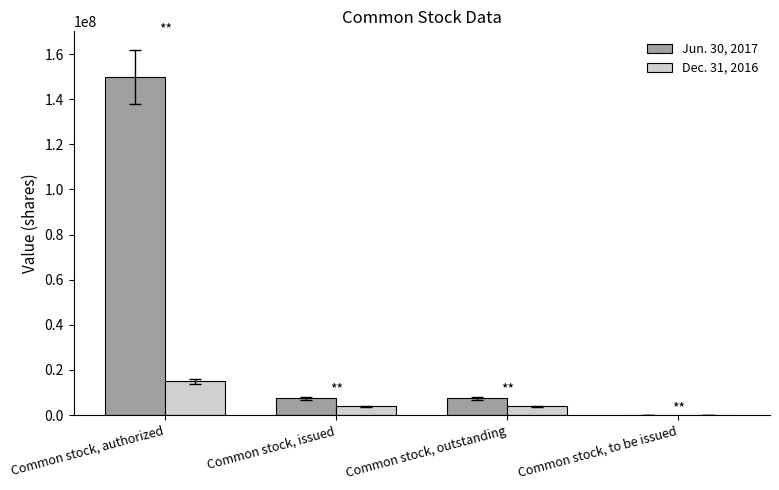

How many groups of bars are there?

4